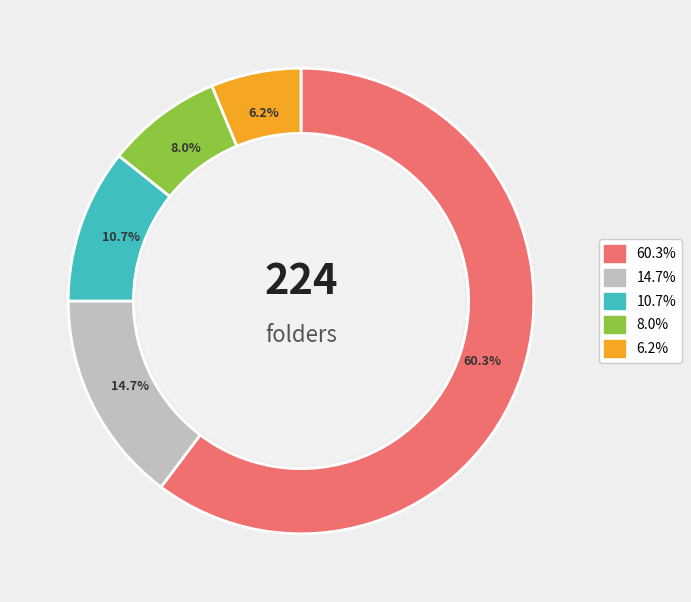

Is there a majority slice in this chart?

Yes